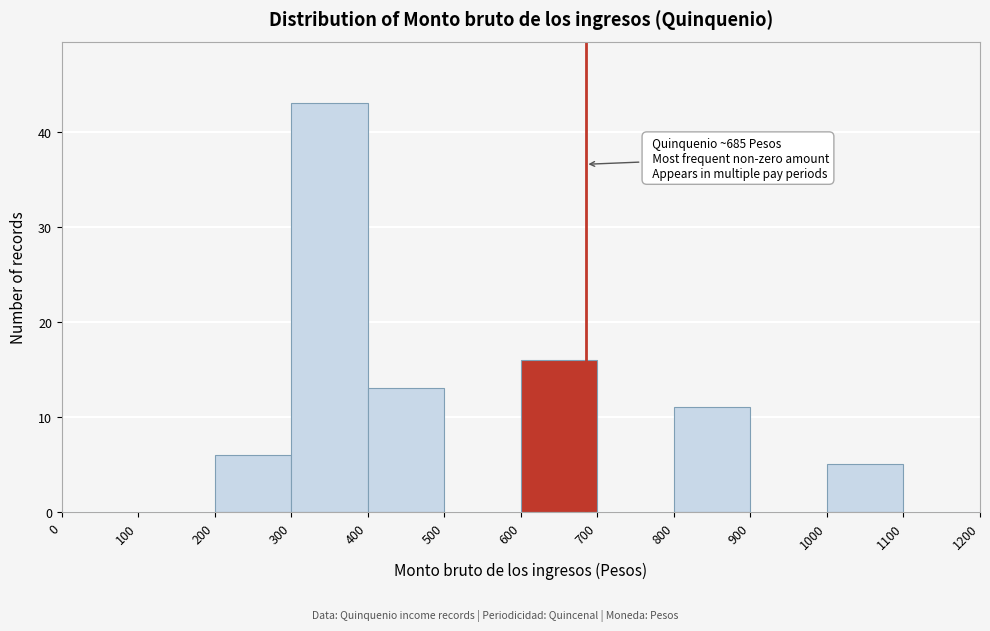

Which range on the x-axis has the tallest bar?

300 to 400